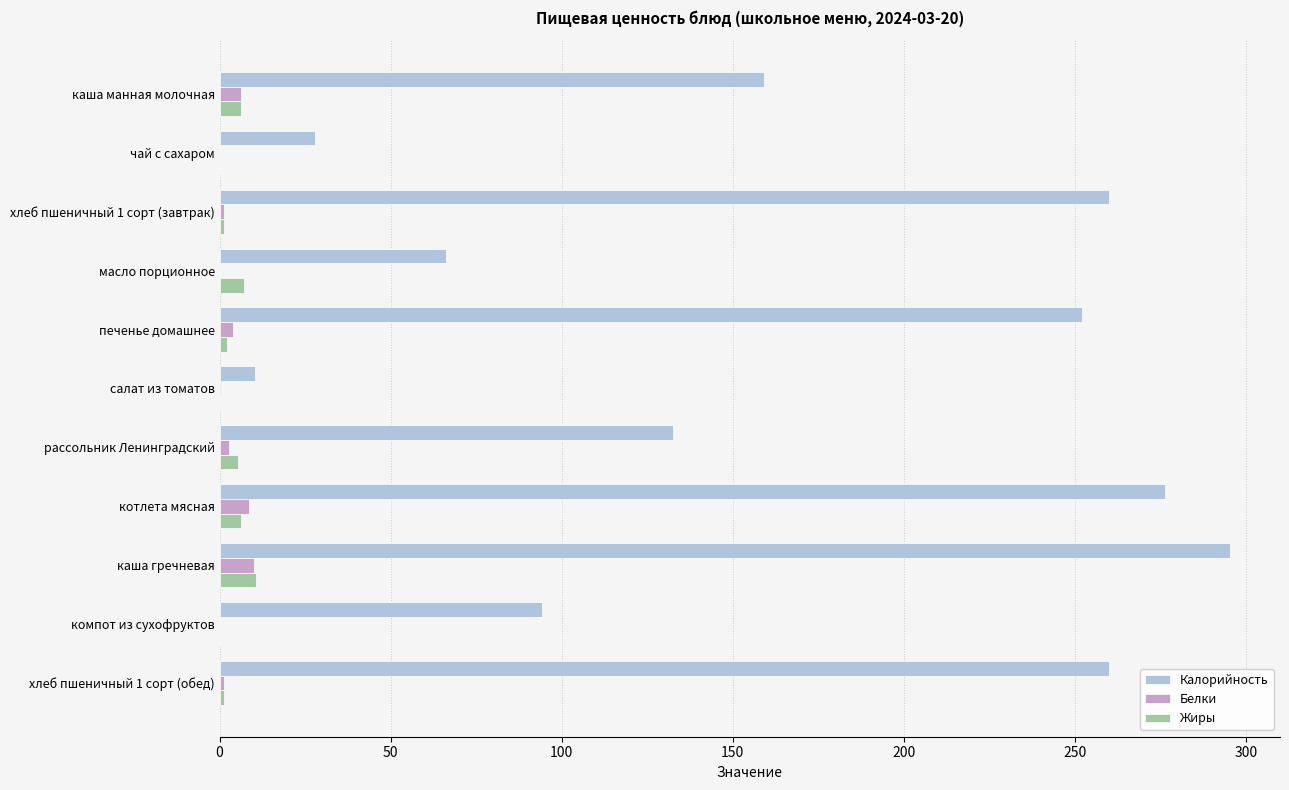

What is the highest value of the Жиры series?

10.6